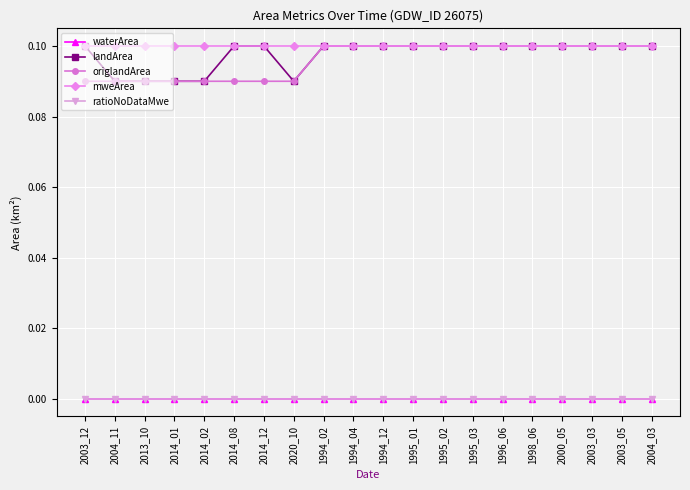

Which series has the largest total across all categories?

mweArea